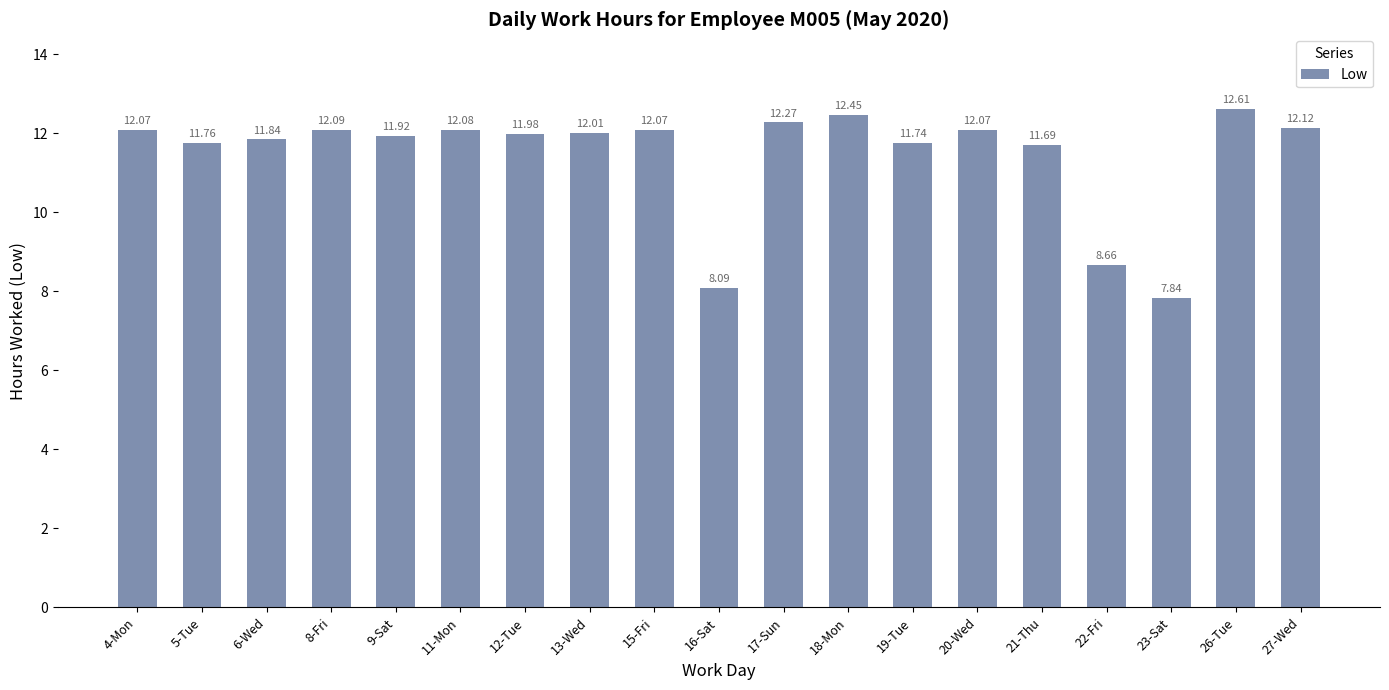

What is the average value?

11.4